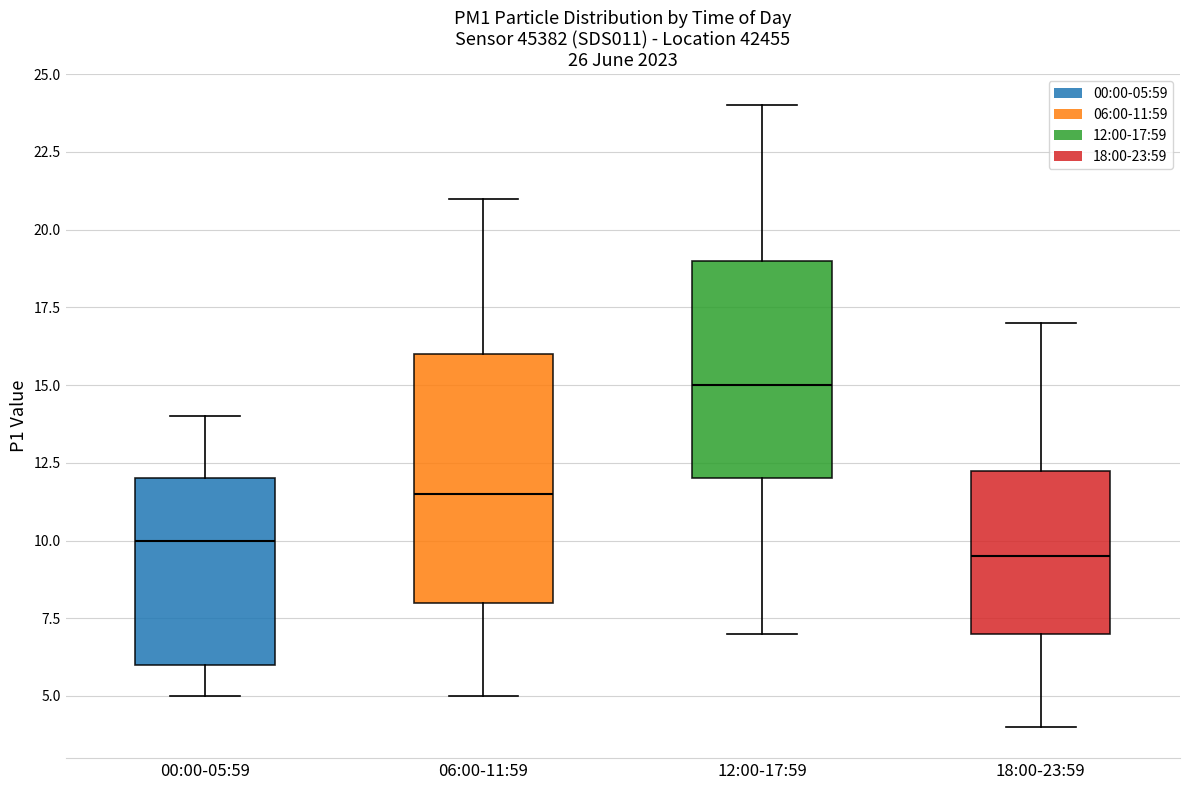

Which box's median line is the highest?

12:00-17:59